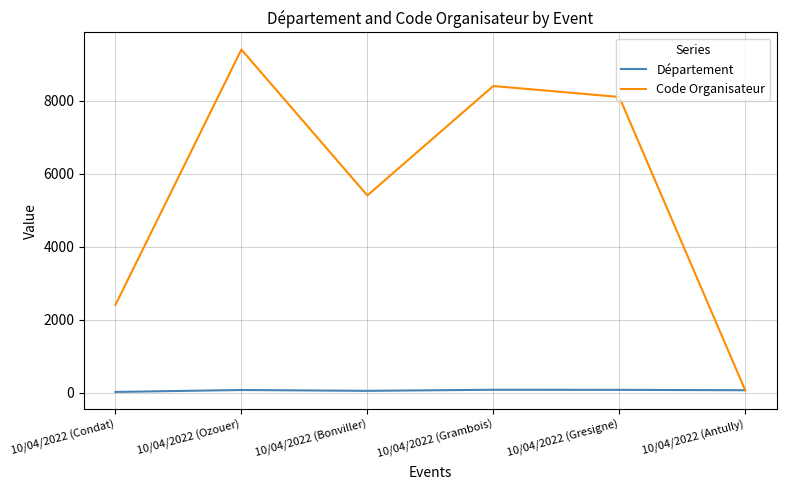

True or false: Département has a value of 81 at 10/04/2022 (Gresigne).

True